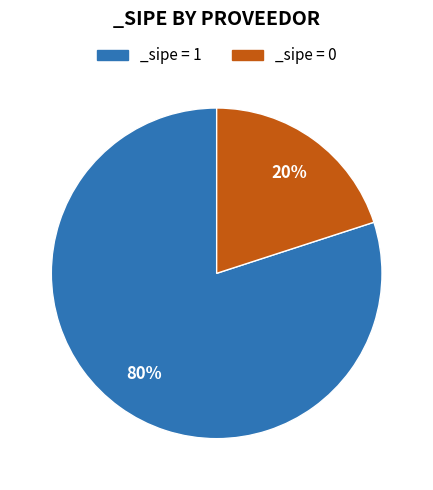

What is the smallest slice in the pie chart?

_sipe = 0